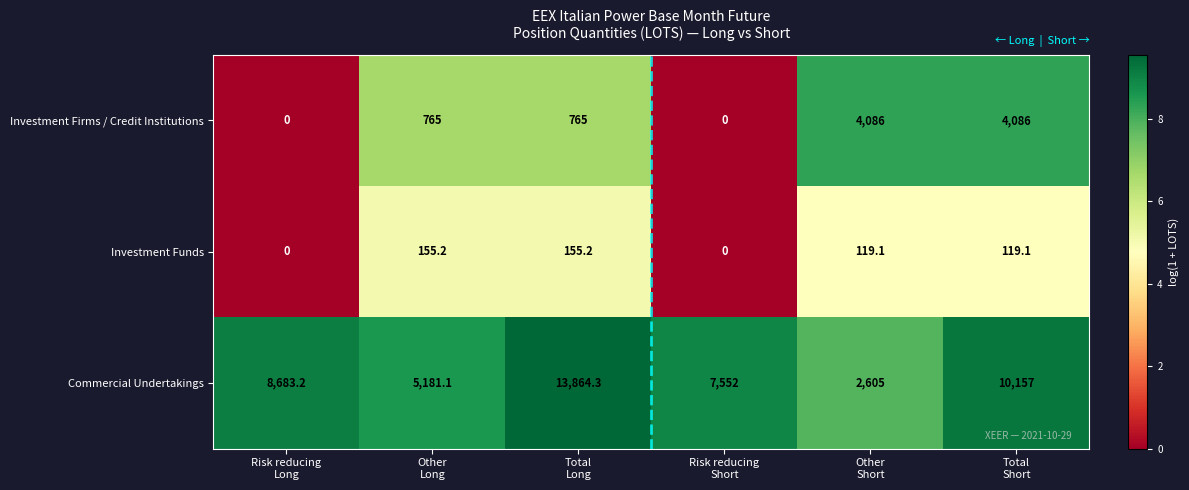

At how many categories does at least one series exceed 8?

6